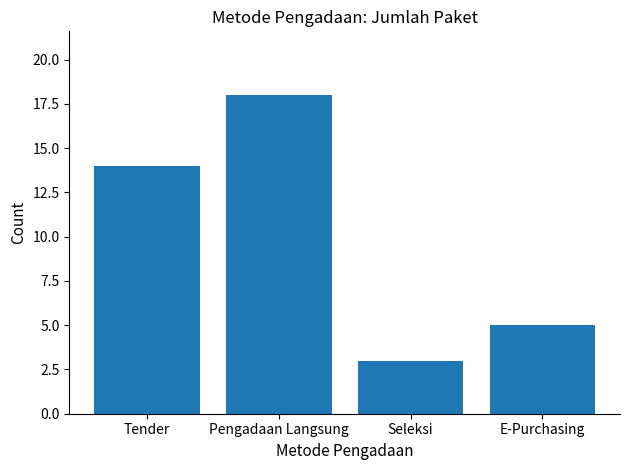

What is the ratio of the value at Seleksi to the value at E-Purchasing?

0.6